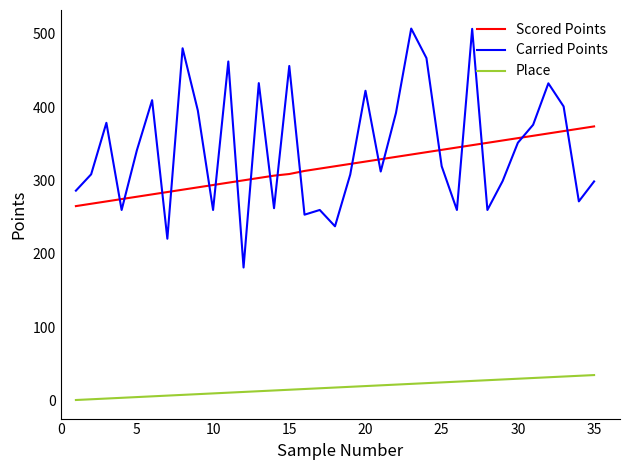

What is the greatest value displayed?

507.2